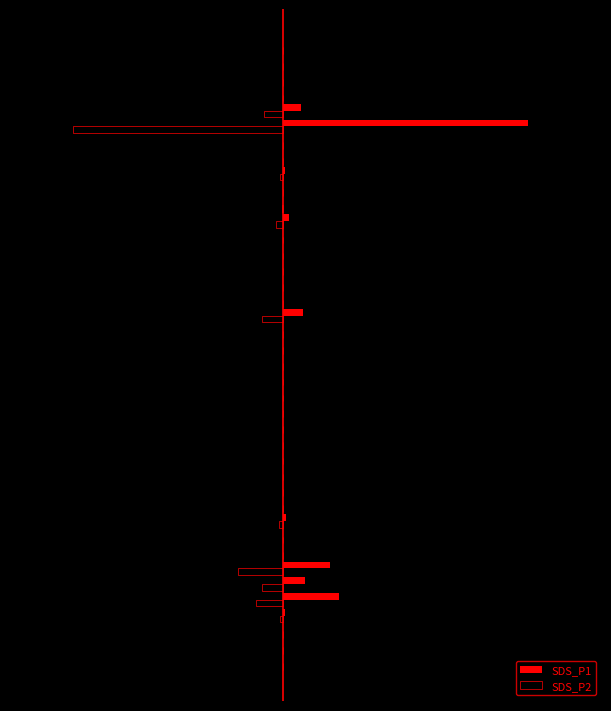

What are all the series names shown in the legend?

SDS_P1, SDS_P2